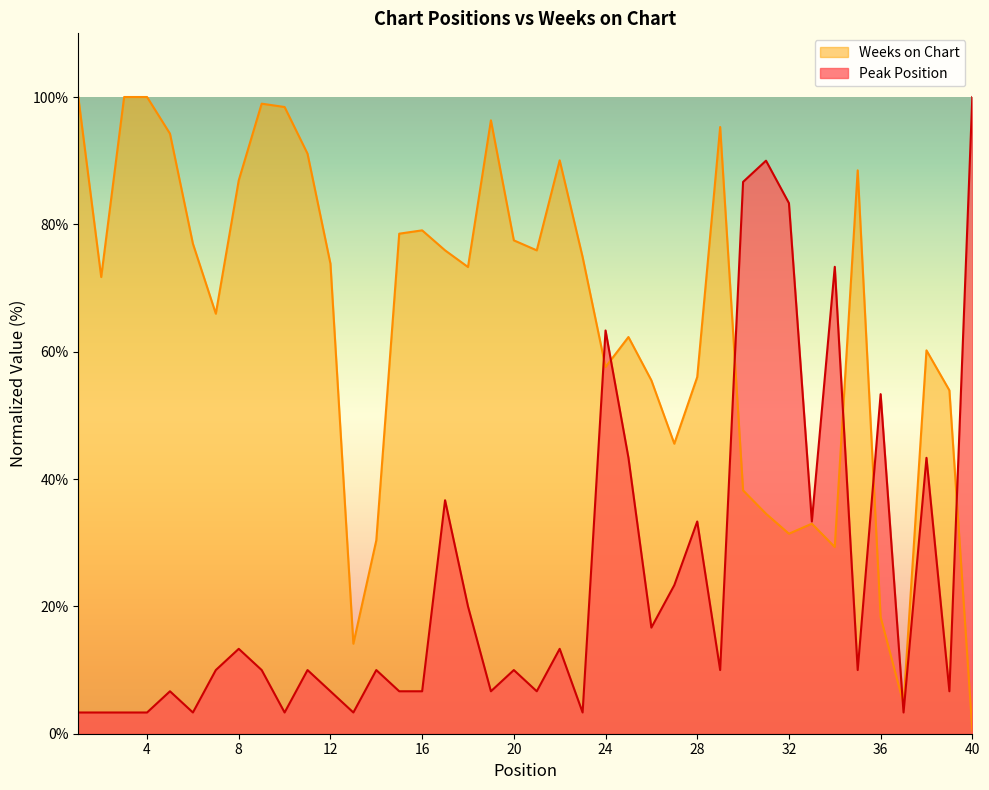

Between 13 and 34, which series saw the biggest shift?

Peak Position